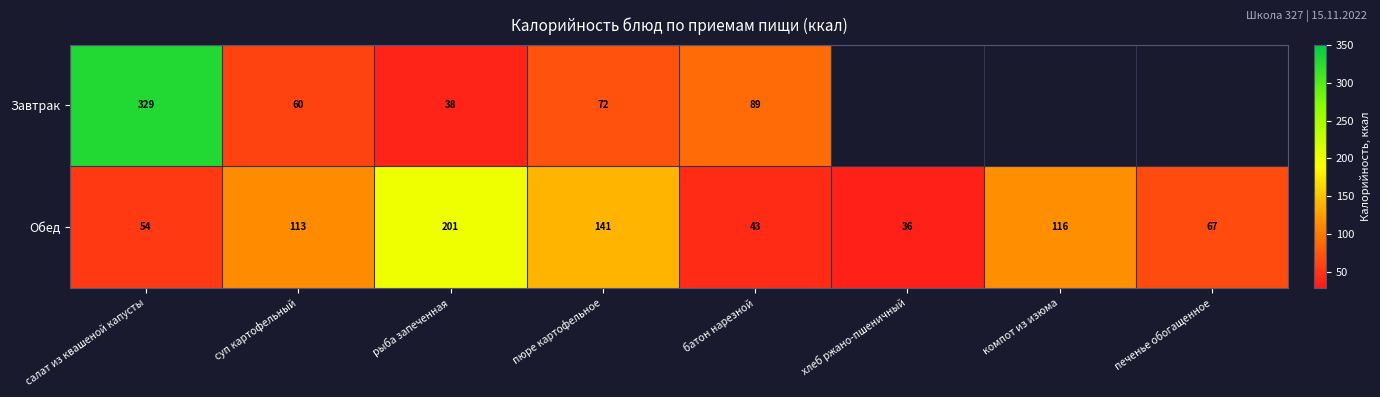

Between салат из квашеной капусты and пюре картофельное, which series saw the biggest shift?

Завтрак